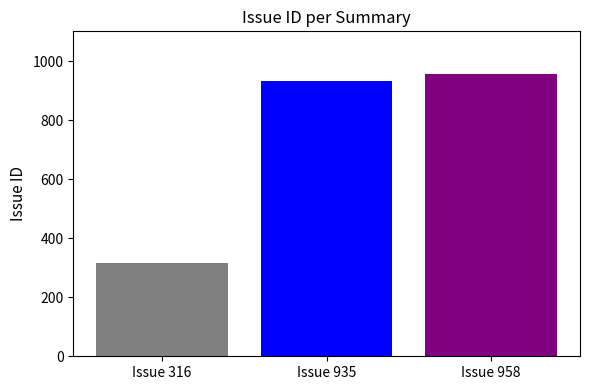

Count the number of categories in the chart.

1